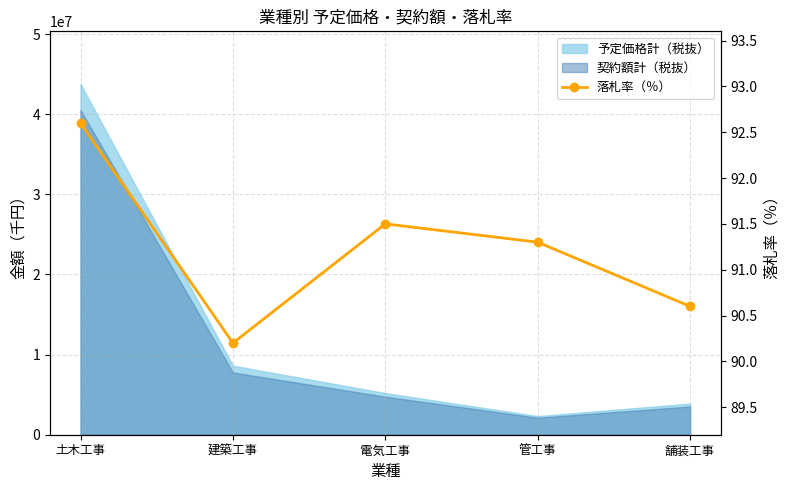

Where is the first local maximum?

電気工事